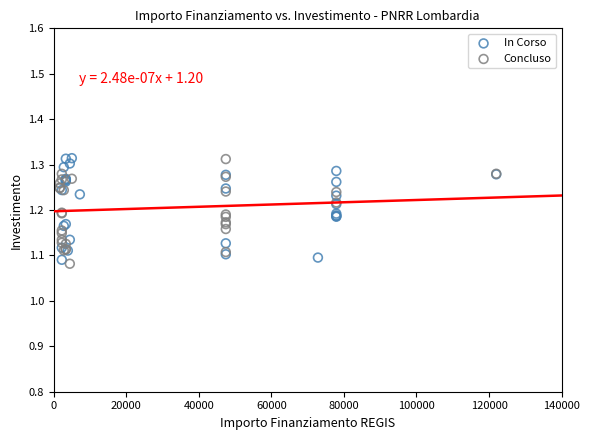

Which series reaches the minimum Y coordinate?

Concluso